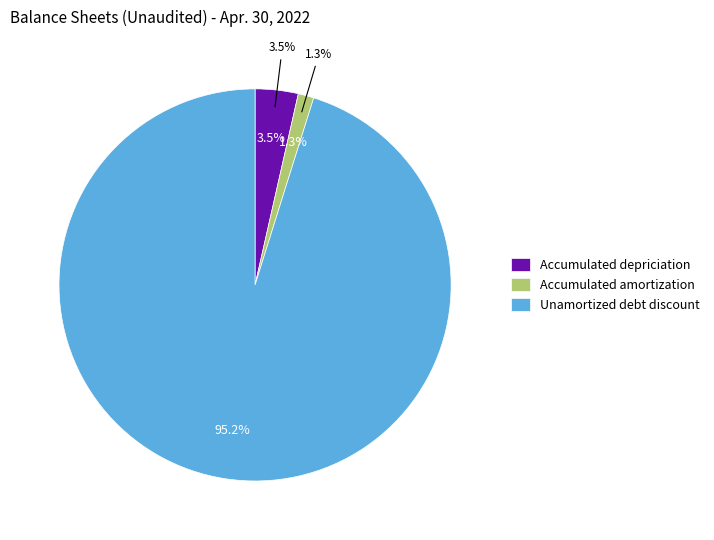

To the nearest percent, what percentage of the pie is Accumulated depriciation?

4%